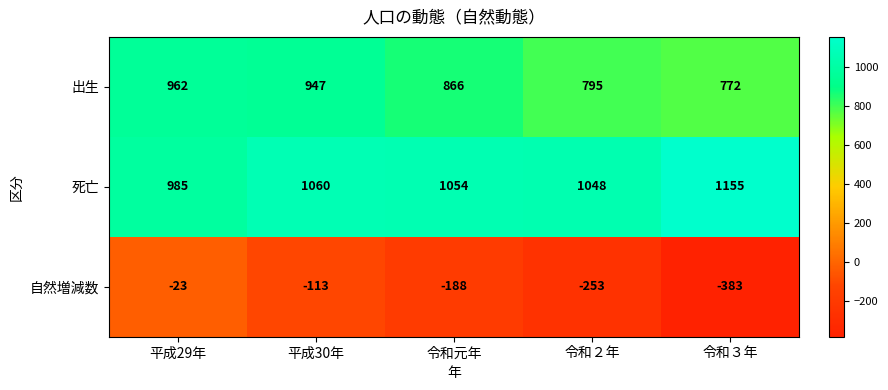

At 令和２年, list the series in order from smallest to largest.

自然増減数, 出生, 死亡